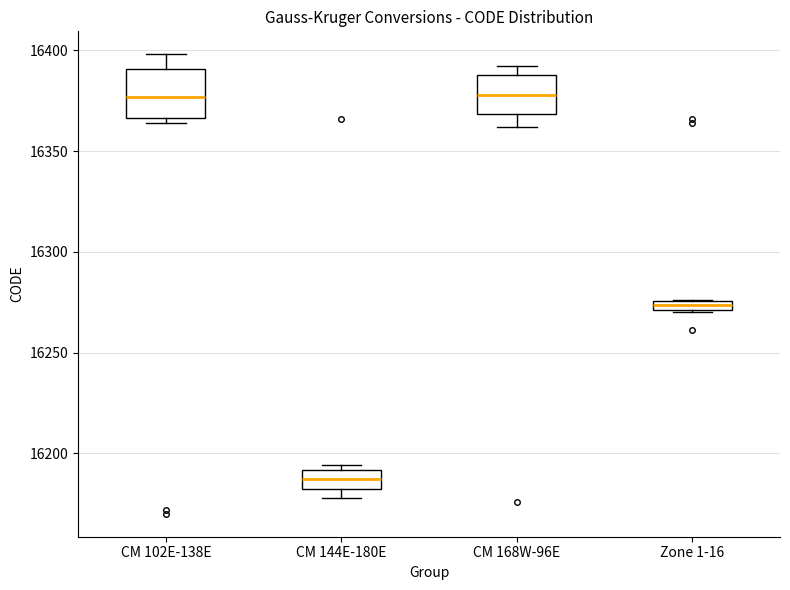

Where is the lower edge of the box for CM 144E-180E on the y-axis? The values are not printed on the chart, so give them approximately, as read against the axis.

16185